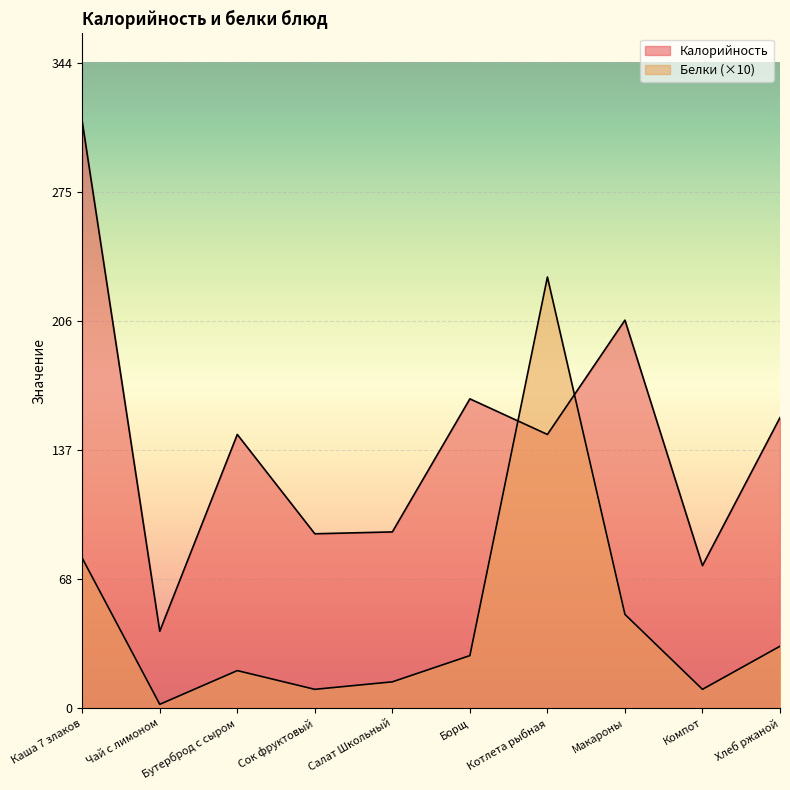

What is the spread (max minus min) of values at Салат Школьный?

80